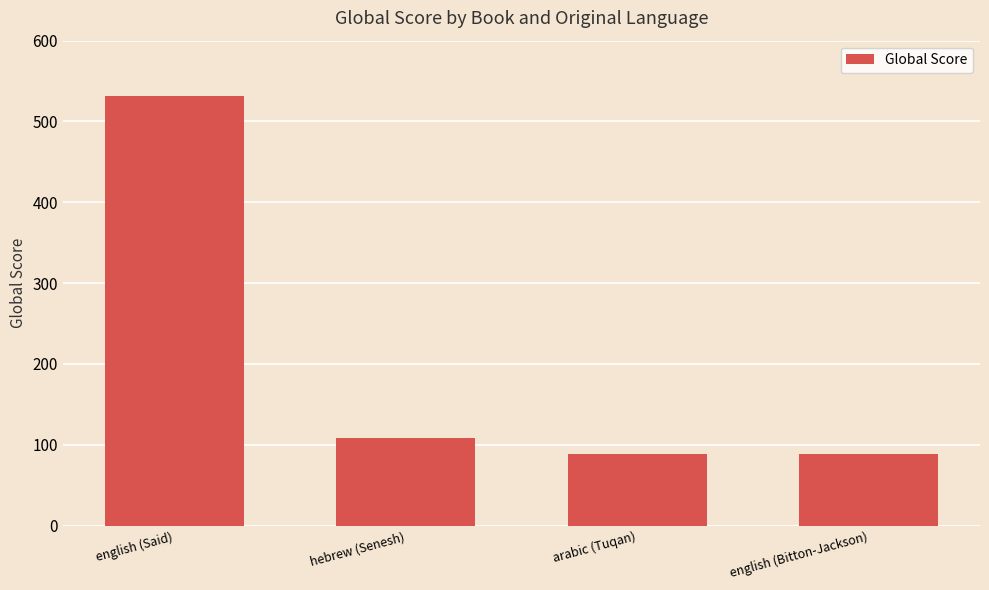

Where is the data nearest to the value 309?

hebrew (Senesh)